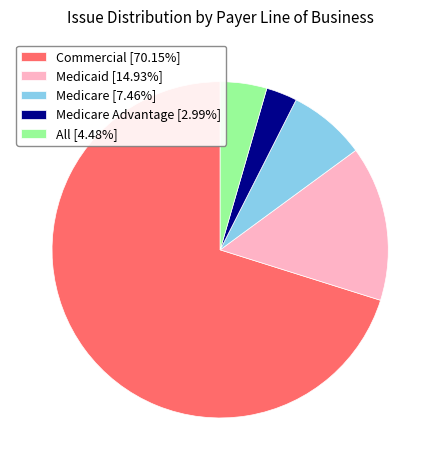

Does Commercial [70.15%] represent more than half of the total?

Yes